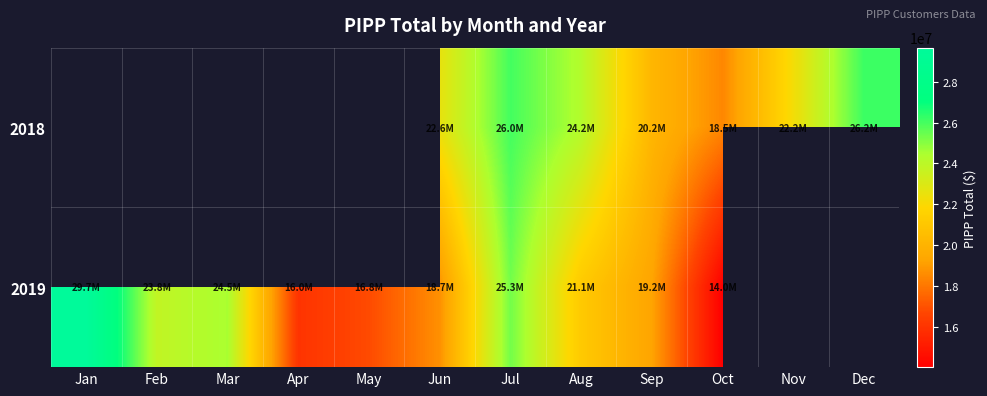

How many values in 2018 are above zero?

7